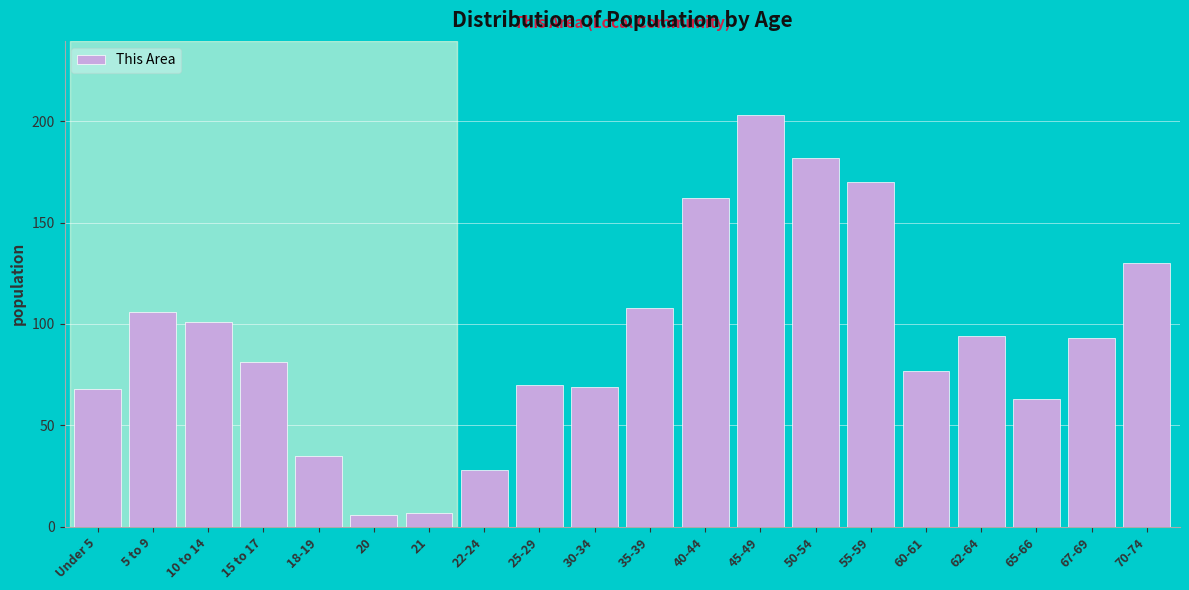

Reading left to right, what are all the values shown in this chart?

Under 5=68	5 to 9=106	10 to 14=101	15 to 17=81	18-19=35	20=6	21=7	22-24=28	25-29=70	30-34=69	35-39=108	40-44=162	45-49=203	50-54=182	55-59=170	60-61=77	62-64=94	65-66=63	67-69=93	70-74=130